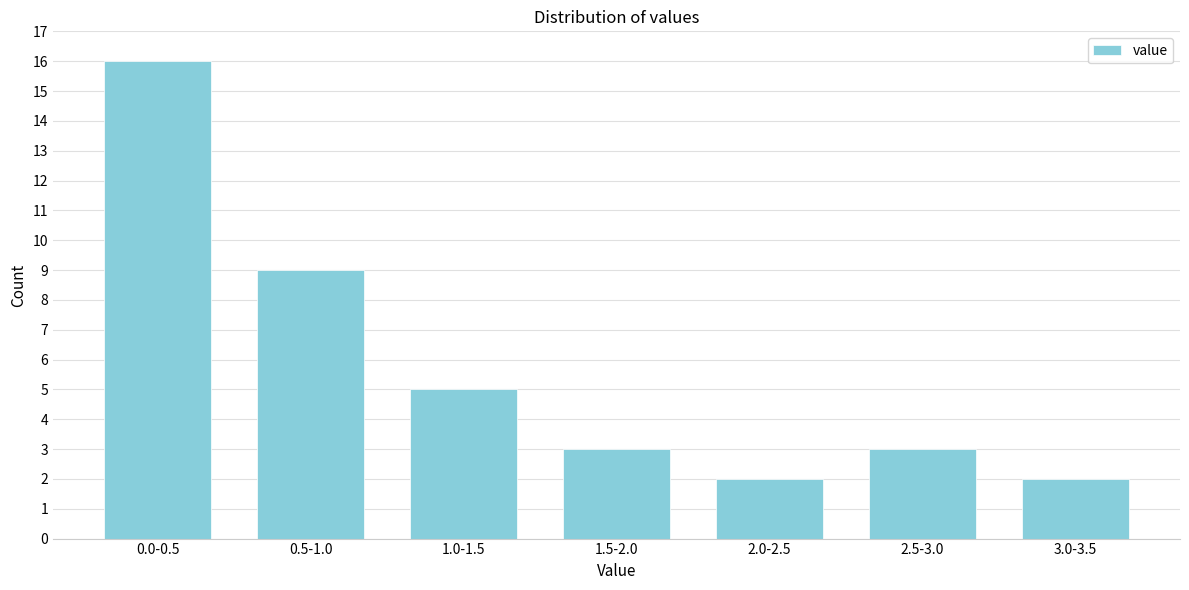

Reading right to left, extract all data points from this chart.

2	3	2	3	5	9	16